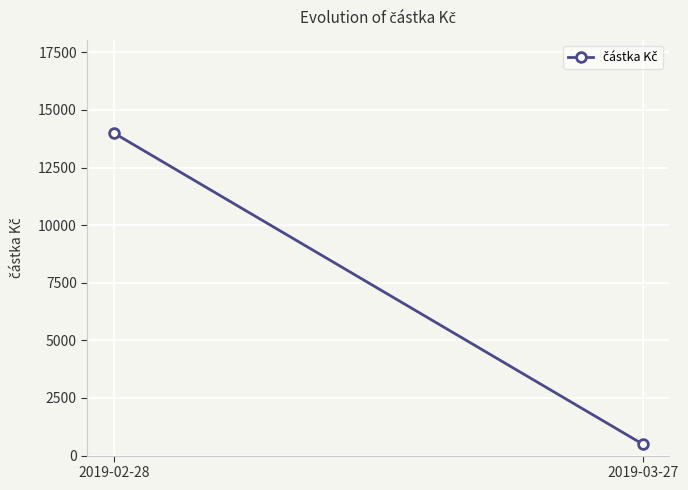

What is the sum of the values at 2019-02-28 and 2019-03-27?

14500